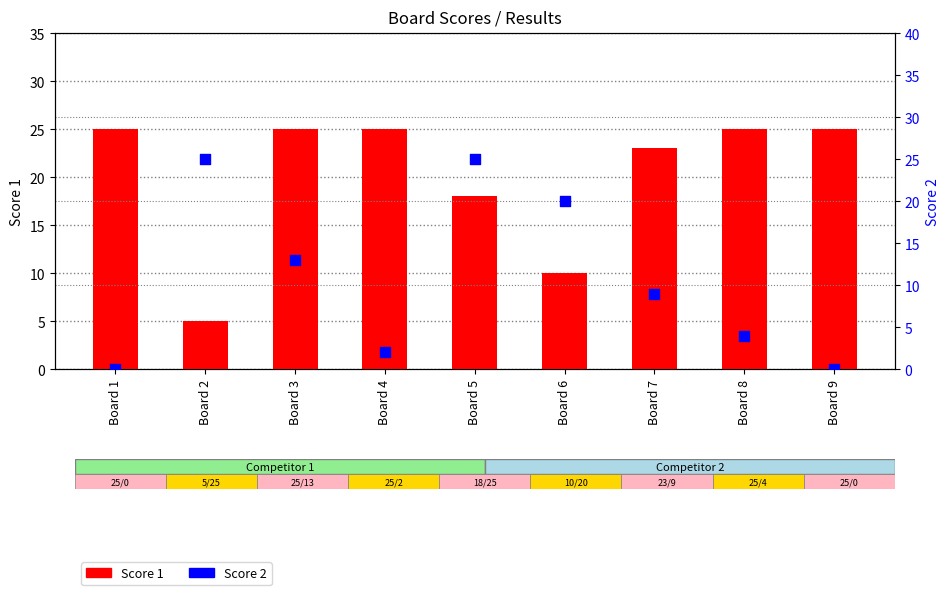

What are all the series names shown in the legend?

Score 1, Score 2